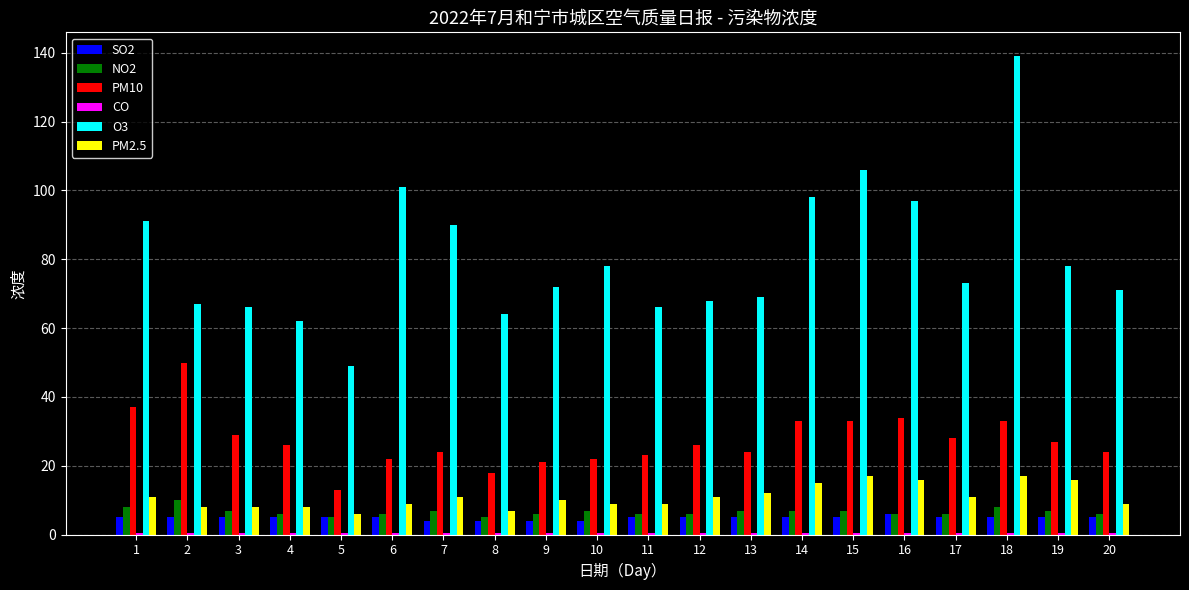

How many data points does each series have?

20